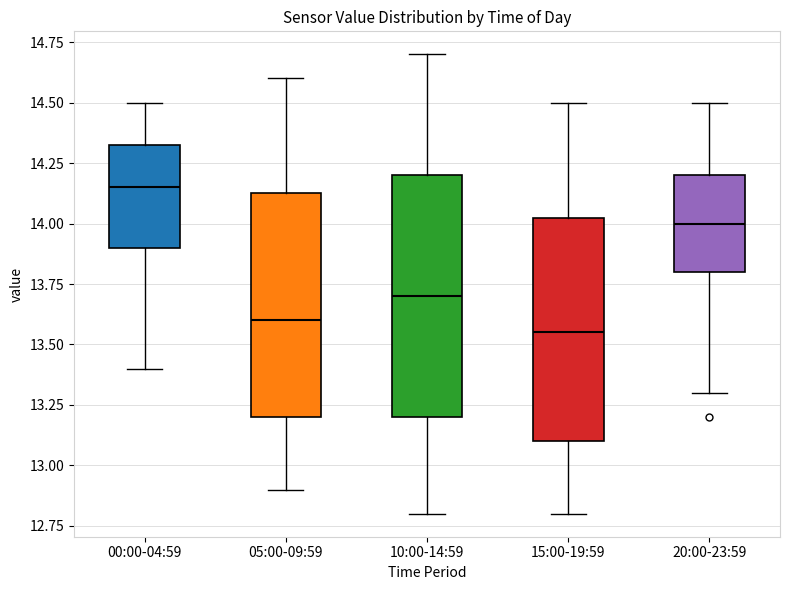

Comparing the boxes themselves (not the whiskers), which one is the tallest?

10:00-14:59